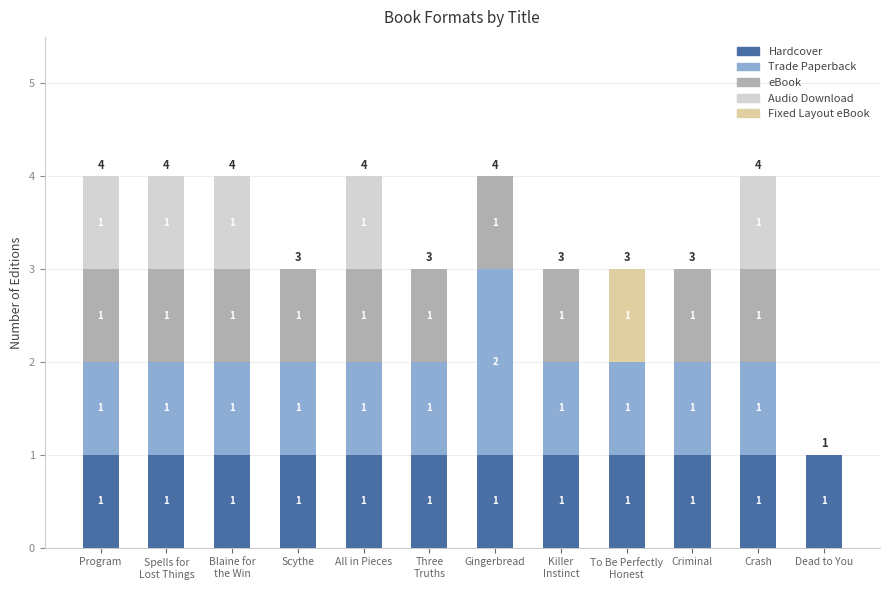

True or false: Hardcover has a value of 1 at Crash.

True